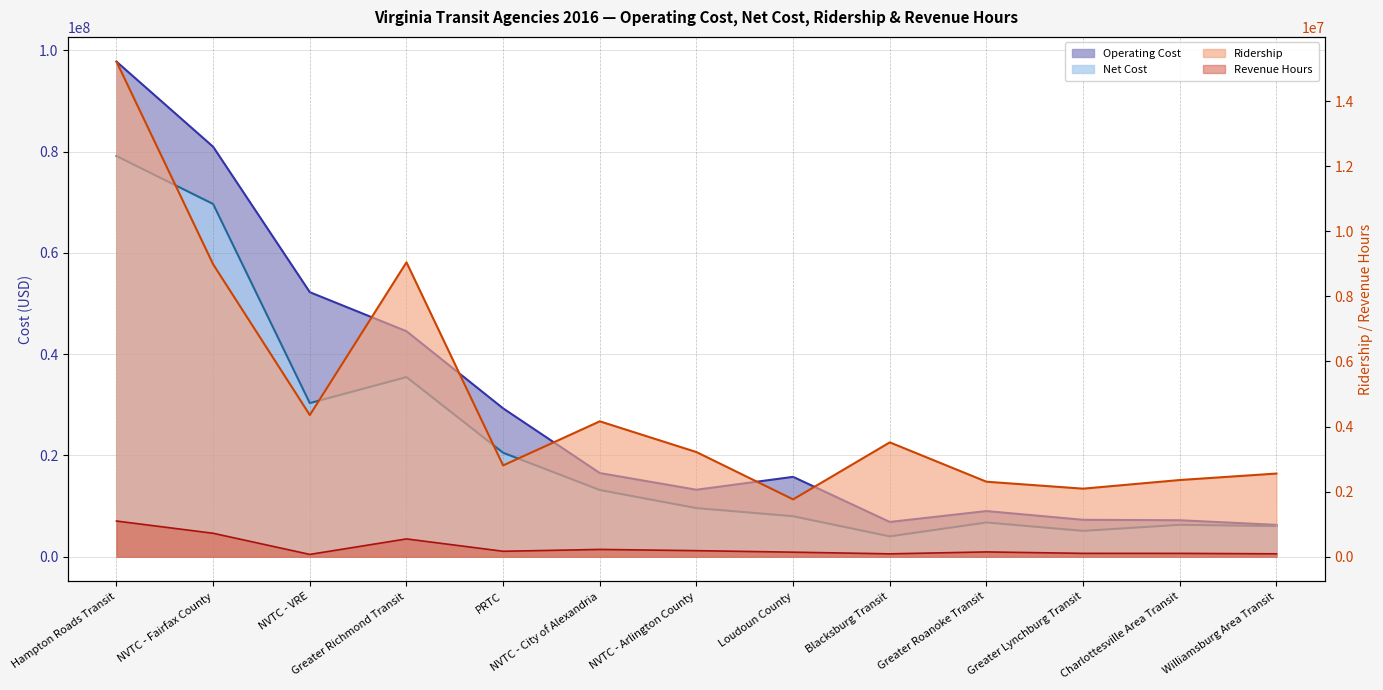

Is it true that Net Cost equals 1489506 at Williamsburg Area Transit?

False